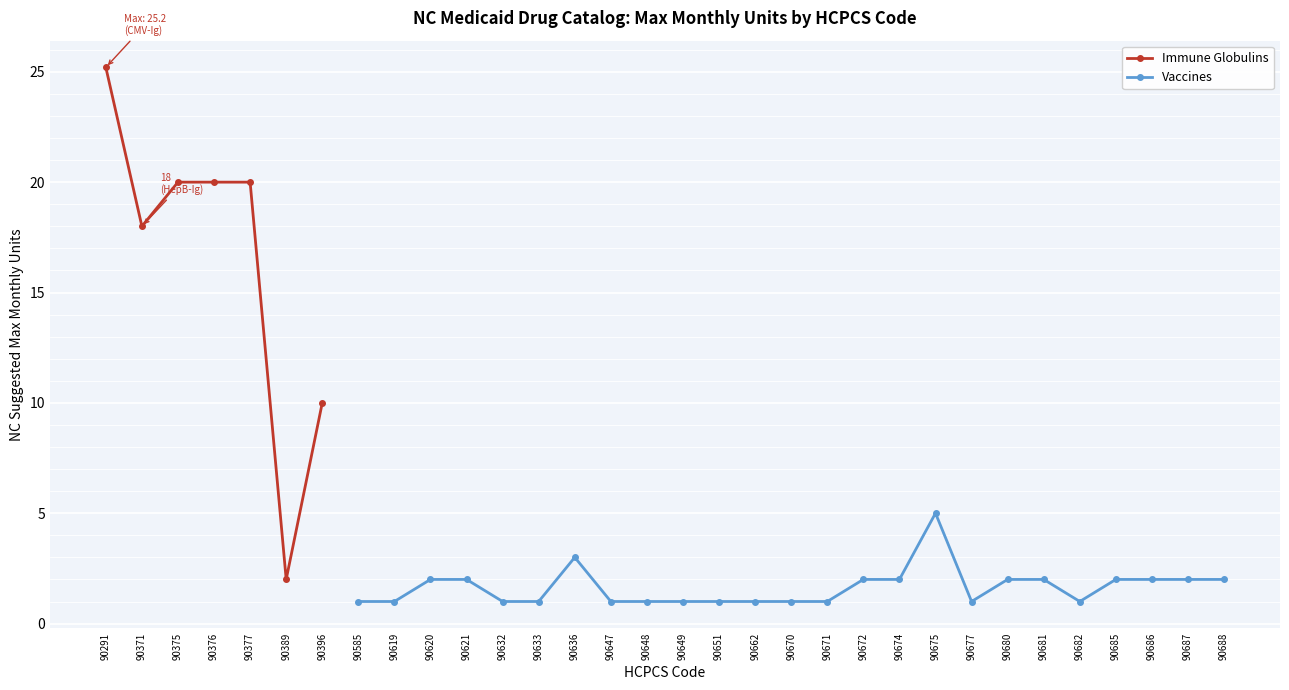

True or false: there are more than 2 points higher than both neighbors.

True